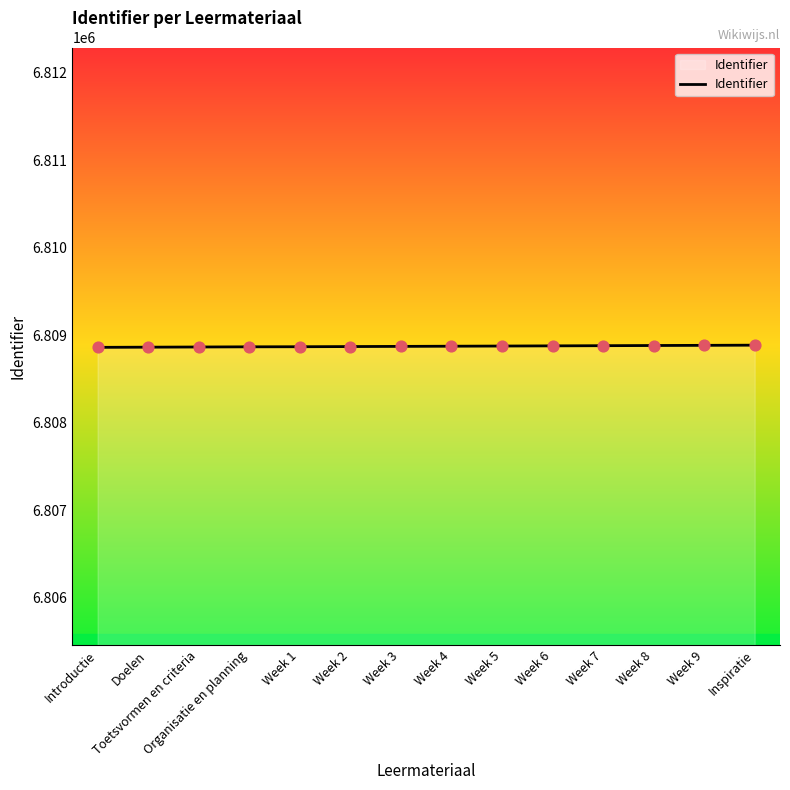

What is the approximate value at Introductie?

6808861